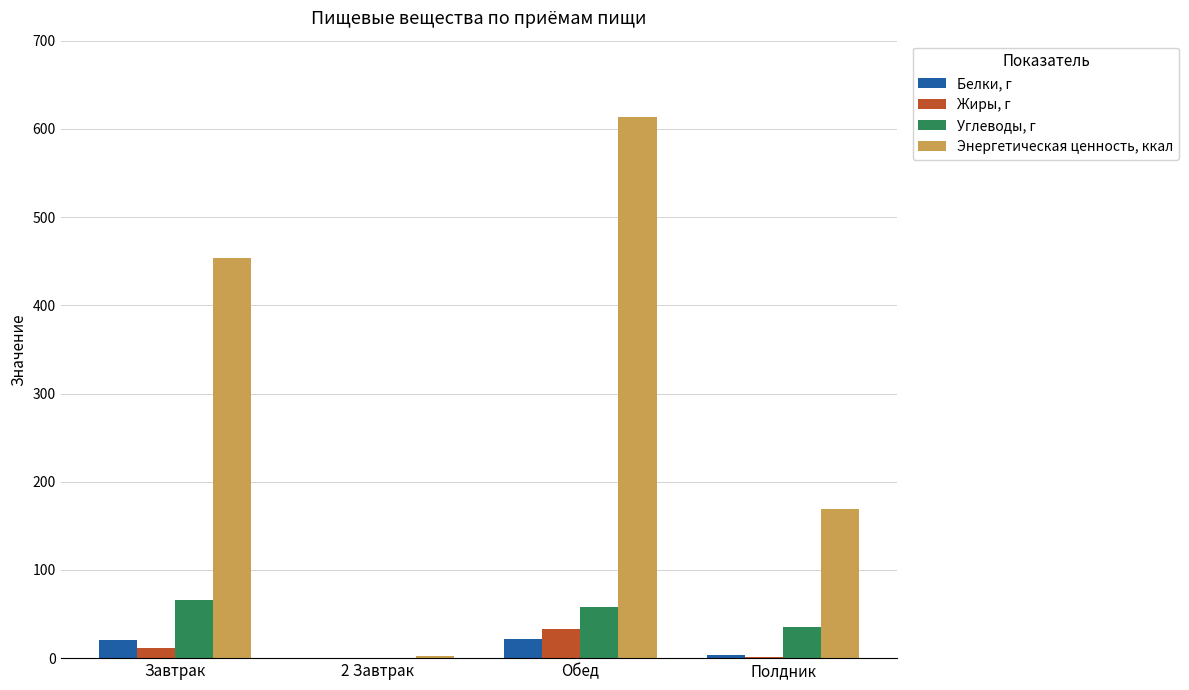

Which label corresponds to the largest value in the chart?

Обед